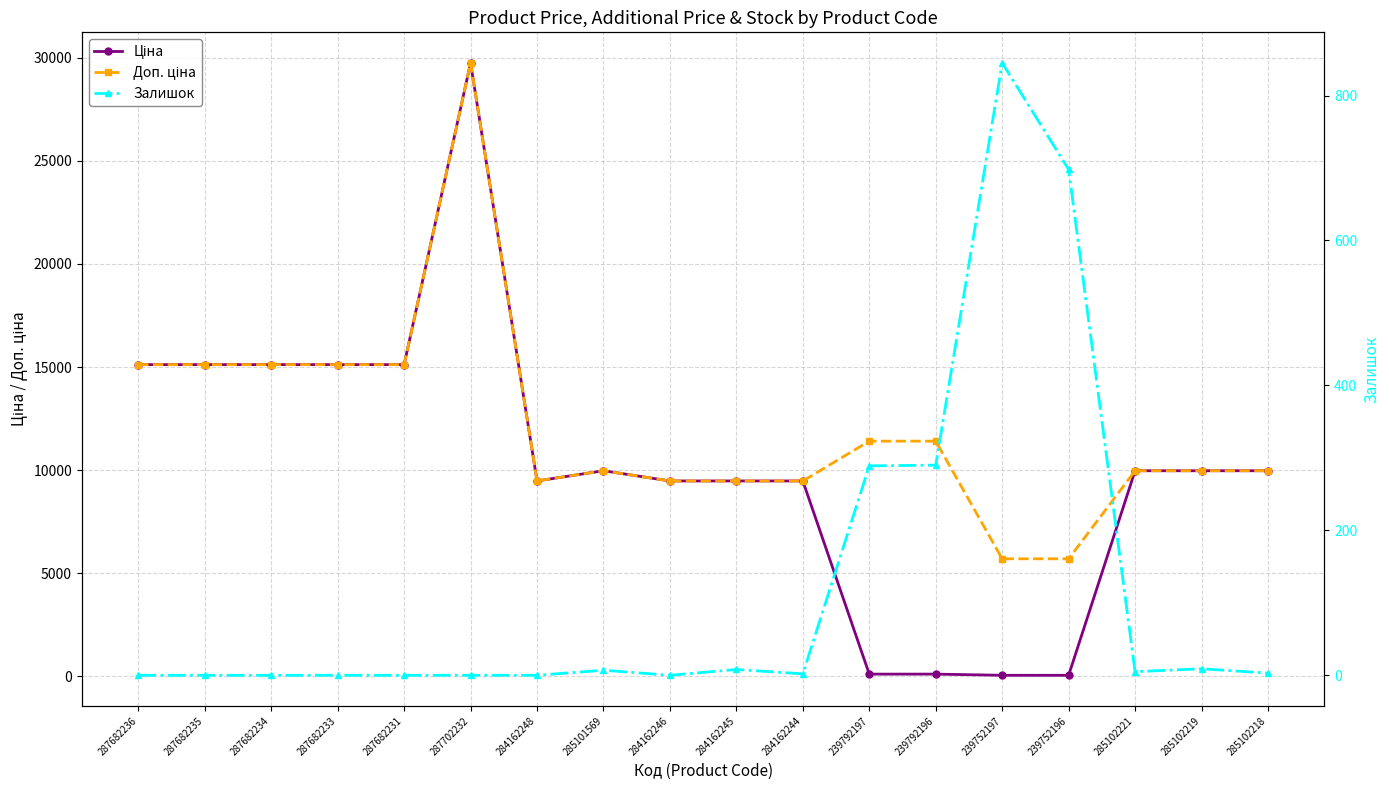

Reading left to right, list all the values displayed in this chart.

Ціна: 287682236=15120.0	287682235=15120.0	287682234=15120.0	287682233=15120.0	287682231=15120.0	287702232=29747.2	284162248=9480.1	285101569=9975.0	284162246=9480.1	284162245=9480.1	284162244=9480.1	239792197=114.1	239792196=114.1	239752197=57.0	239752196=57.0	285102221=9975.0	285102219=9975.0	285102218=9975.0
Доп. ціна: 287682236=15120.0	287682235=15120.0	287682234=15120.0	287682233=15120.0	287682231=15120.0	287702232=29747.2	284162248=9480.1	285101569=9975.0	284162246=9480.1	284162245=9480.1	284162244=9480.1	239792197=11410.0	239792196=11410.0	239752197=5705.0	239752196=5705.0	285102221=9975.0	285102219=9975.0	285102218=9975.0
Залишок: 287682236=0.0	287682235=0.0	287682234=0.0	287682233=0.0	287682231=0.0	287702232=0.0	284162248=0.0	285101569=7.0	284162246=0.0	284162245=8.0	284162244=2.0	239792197=289.0	239792196=290.0	239752197=845.0	239752196=698.0	285102221=5.0	285102219=9.0	285102218=3.0